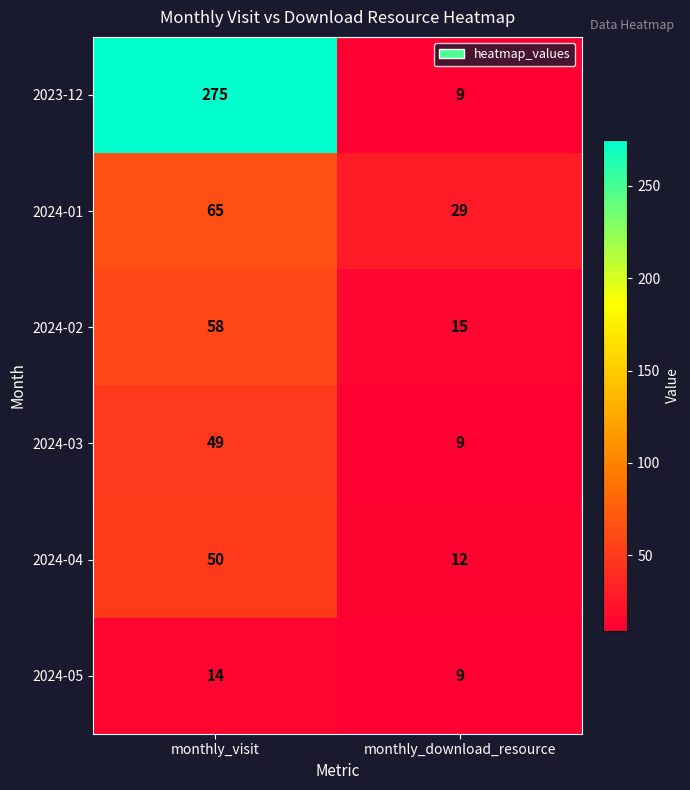

Between monthly_visit and monthly_download_resource, which series saw the biggest shift?

2023-12